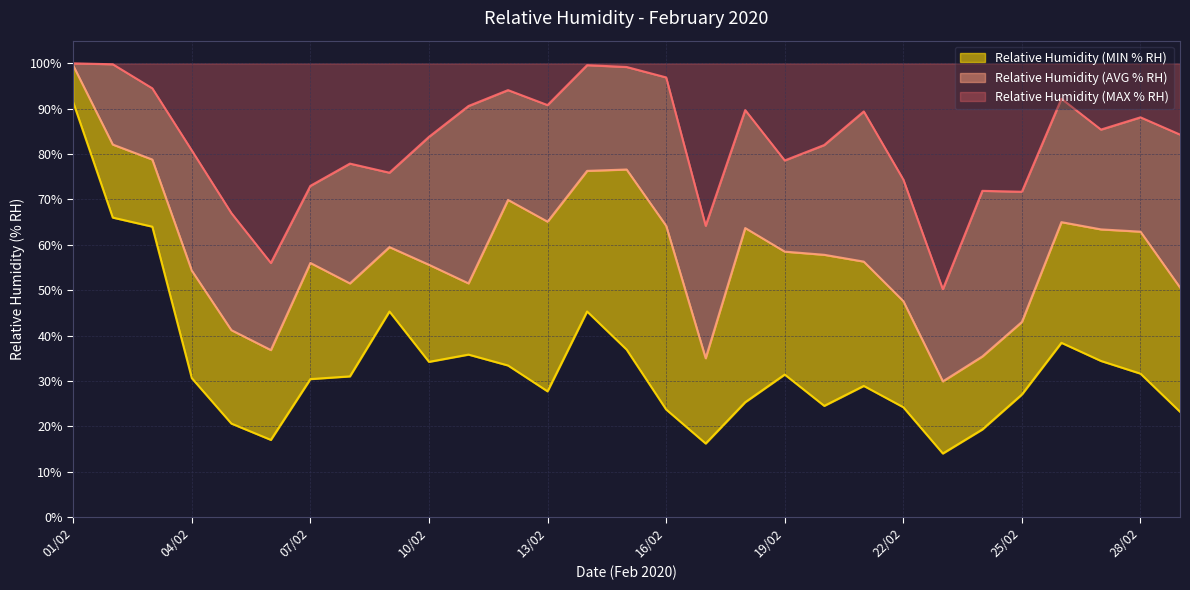

The value of Relative Humidity (AVG % RH) at 20/02 is 97.2. True or false?

False